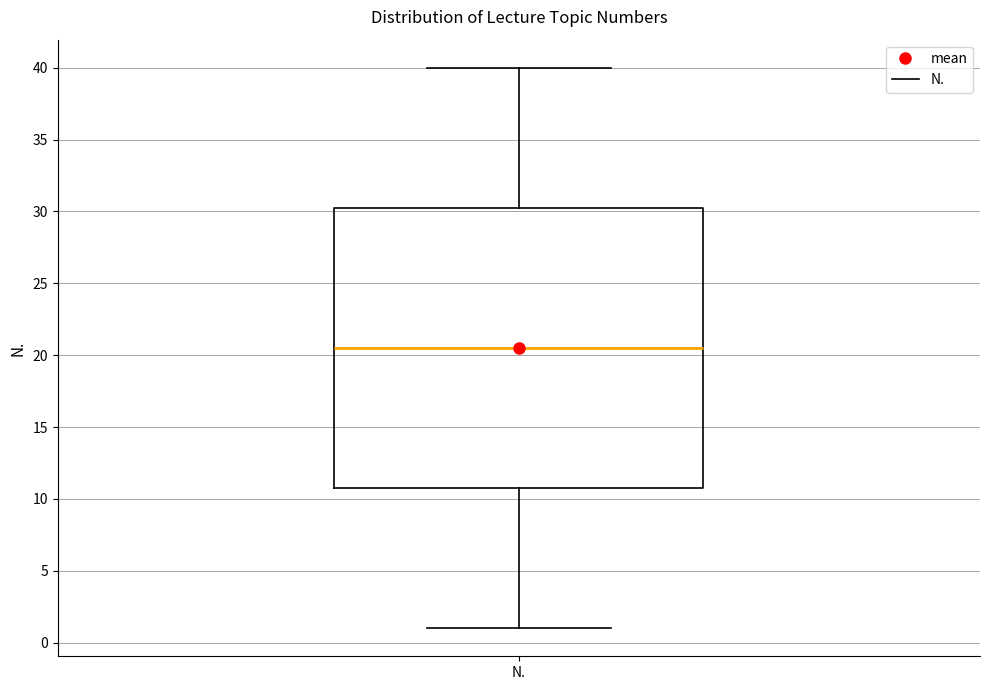

Transcribe this box plot: give where the median line is, the range the box spans, and where the two whiskers end, as read against the y-axis. The values are not printed on the chart, so give them approximately, as read against the axis.

median 20.5, box 11.0 to 30.5, whiskers 1.0 to 40.0